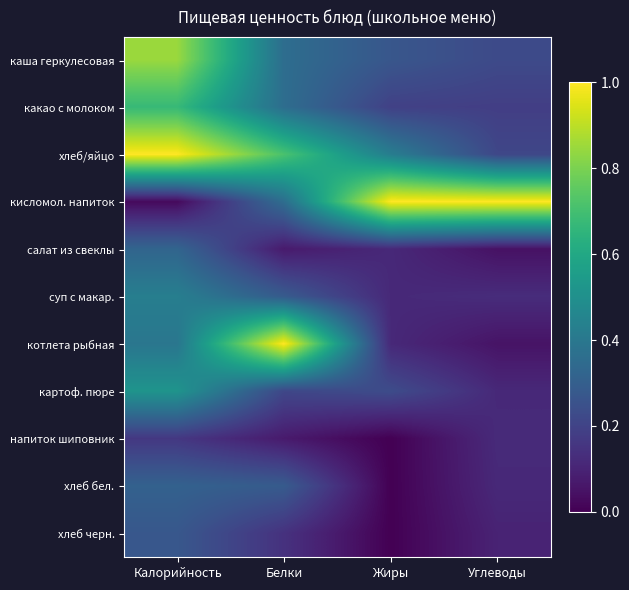

Which series has the largest range (max minus min)?

кисломол. напиток